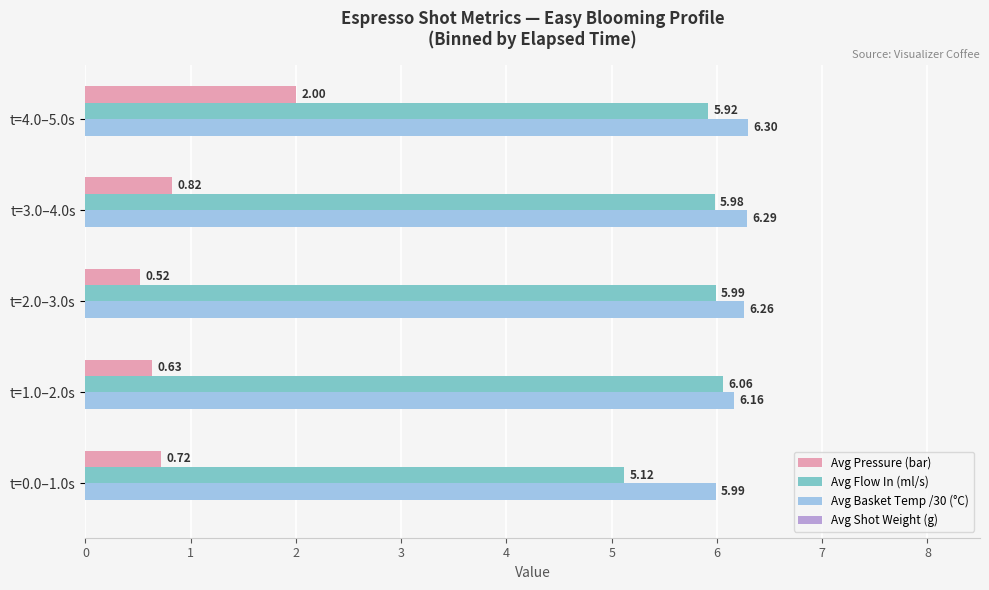

Which series changed the most between t=3.0–4.0s and t=4.0–5.0s?

Avg Pressure (bar)